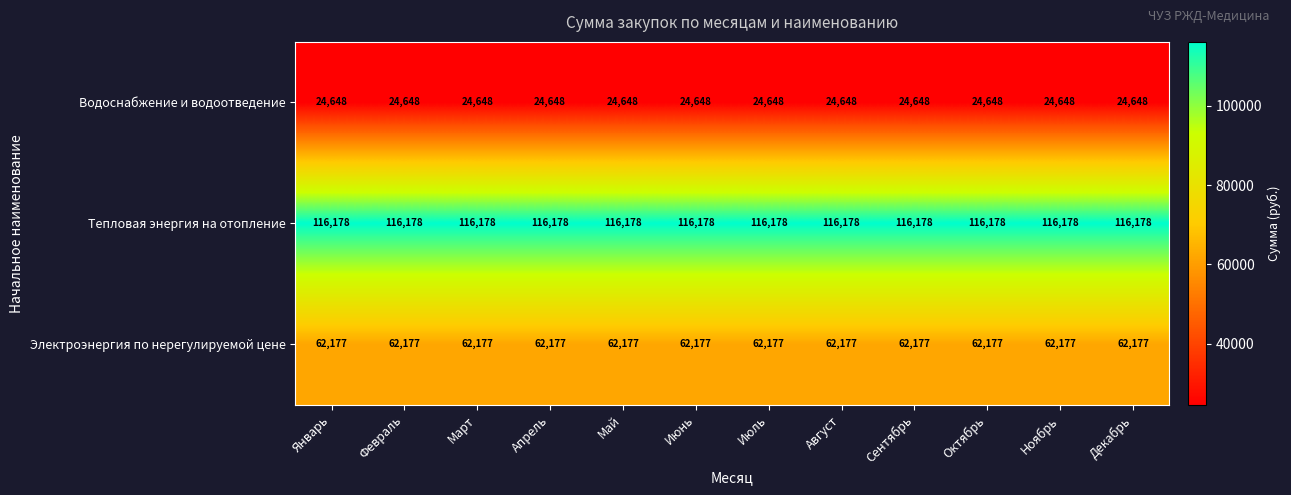

Is the value of Водоснабжение и водоотведение at Декабрь greater than the value of Тепловая энергия на отопление at Июнь?

No